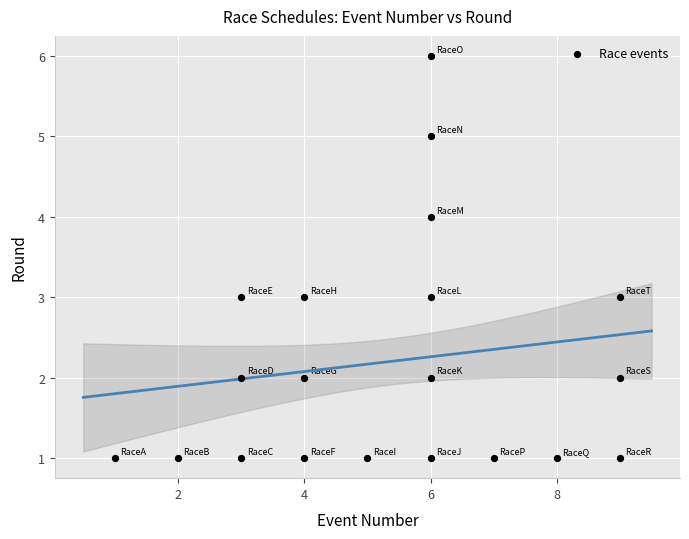

What is the range of Y values (max minus min)?

5